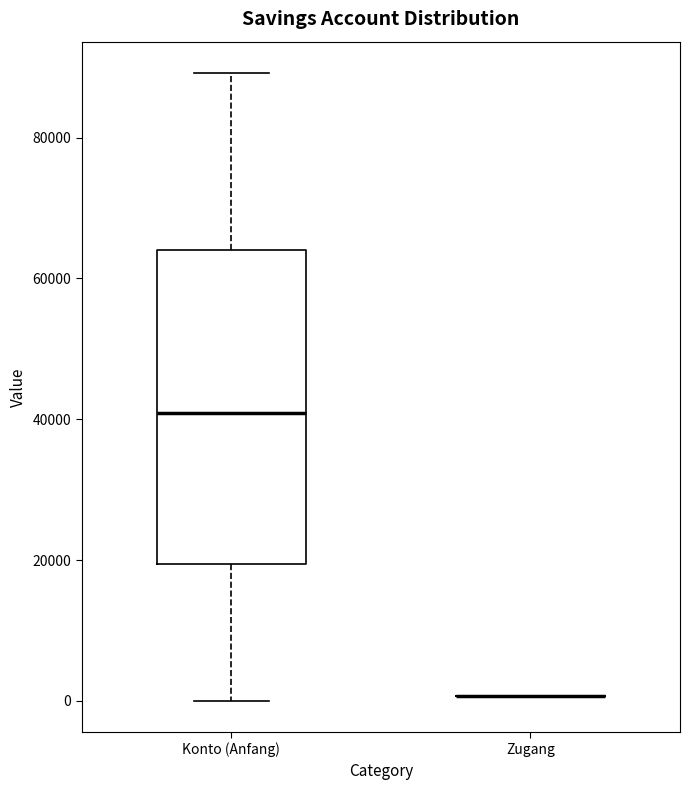

Comparing the boxes themselves (not the whiskers), which one is the tallest?

Konto (Anfang)